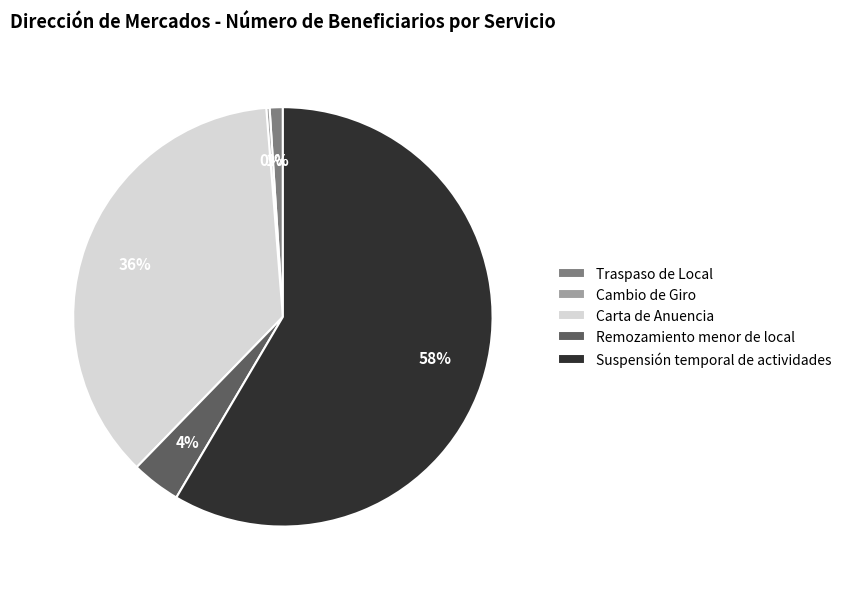

True or false: Traspaso de Local accounts for 1% of the total.

True